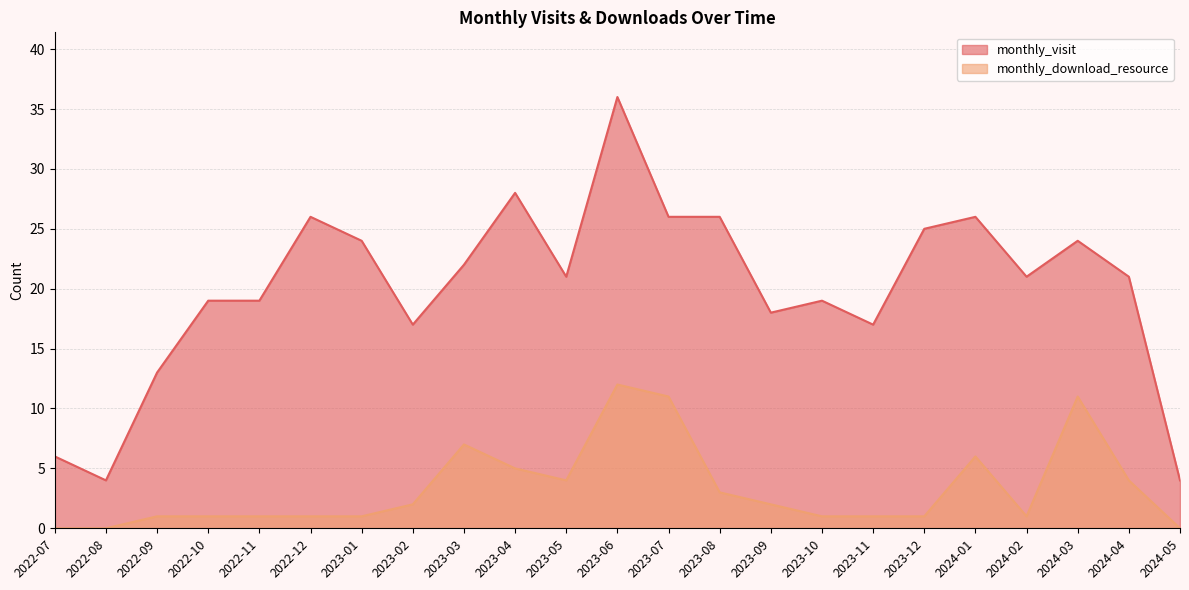

How many data points in monthly_download_resource are above 1?

11